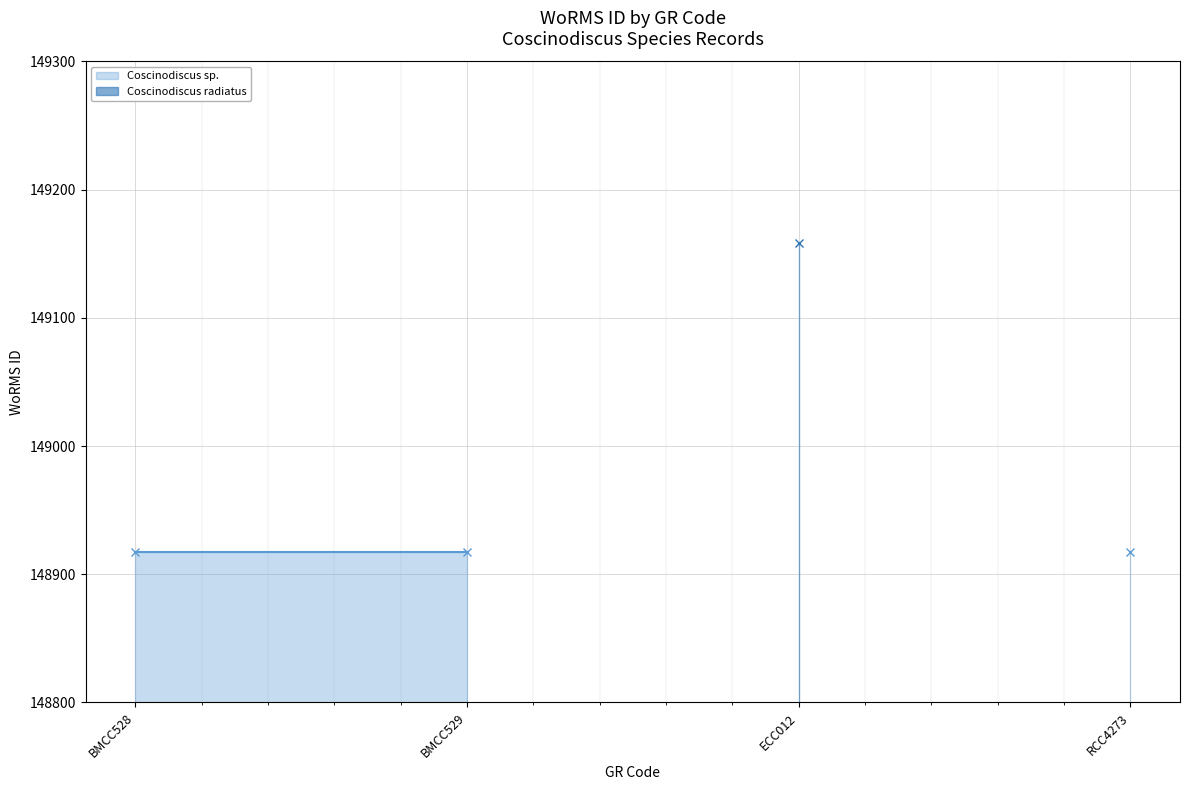

True or false: Coscinodiscus sp. and Coscinodiscus radiatus intersect in this chart.

False